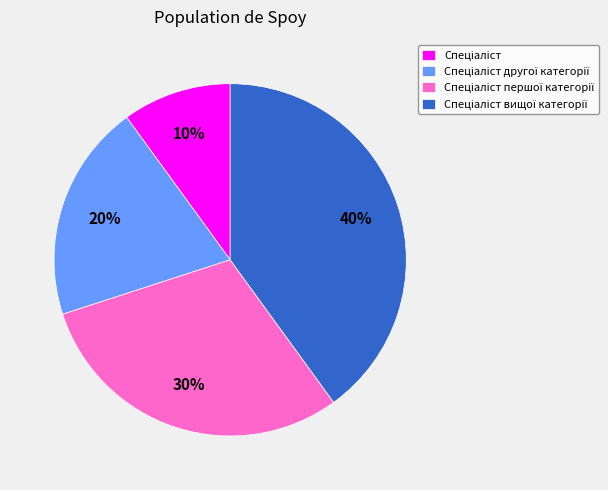

Is there any slice that represents more than half of the pie?

No